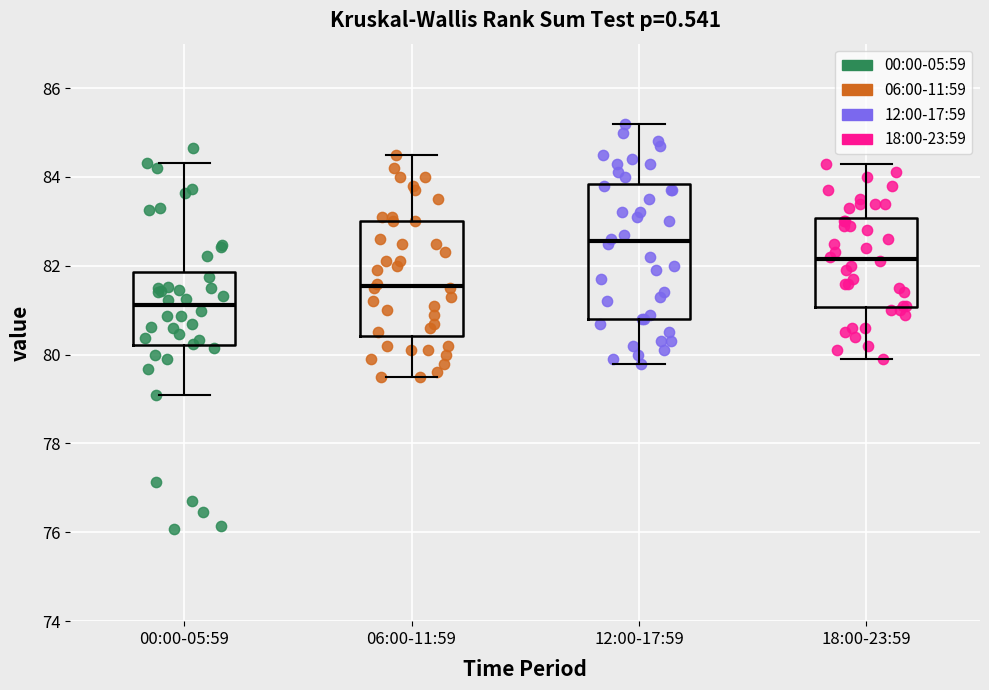

Which box is the tallest, from its lower edge to its upper edge?

12:00-17:59